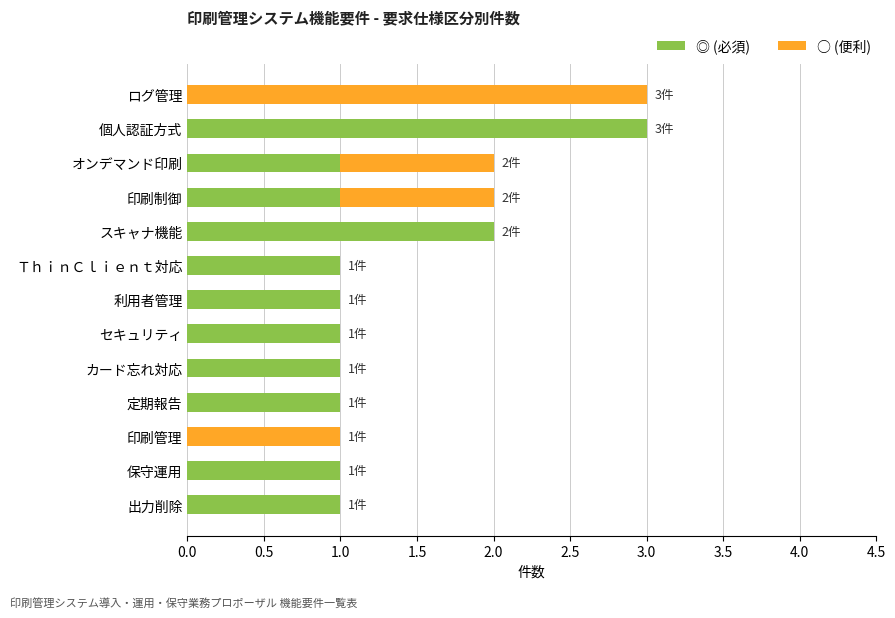

At which label does ◎ (必須) reach its peak?

個人認証方式